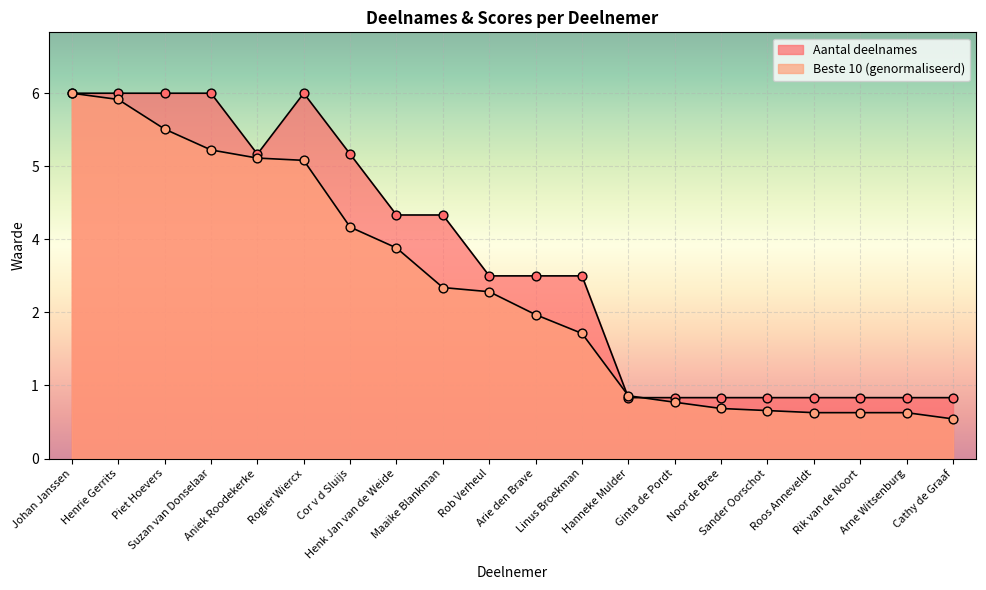

Which series contains the lowest Y value?

Beste 10